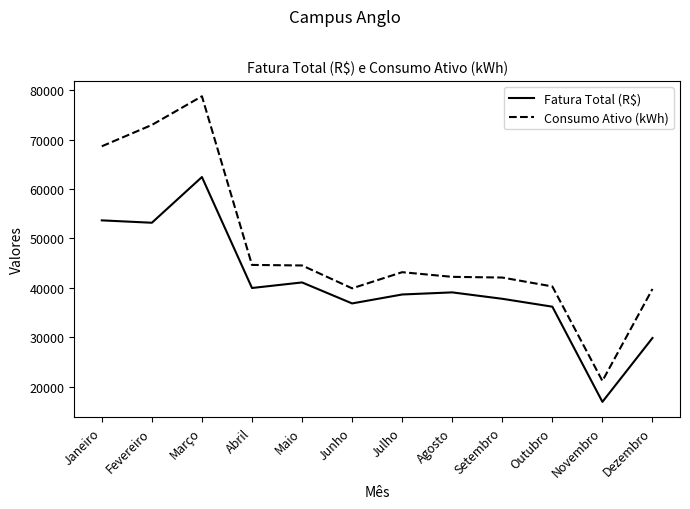

Between Janeiro and Agosto, which series saw the biggest shift?

Consumo Ativo (kWh)